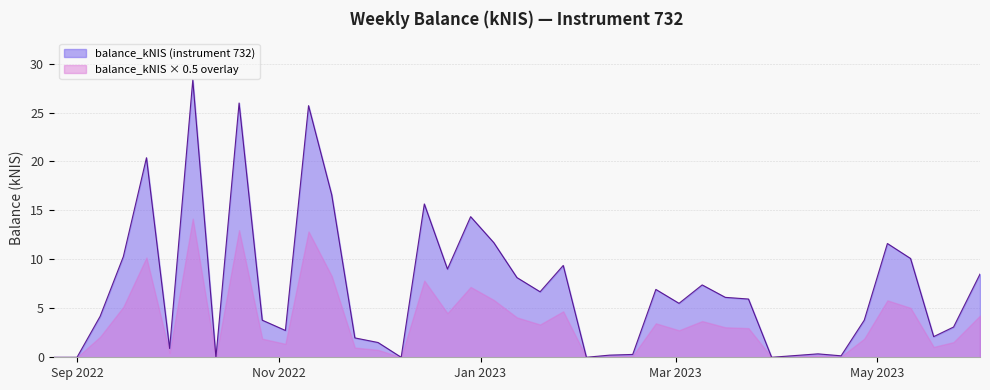

Does the chart display data point markers on the line(s)?

No